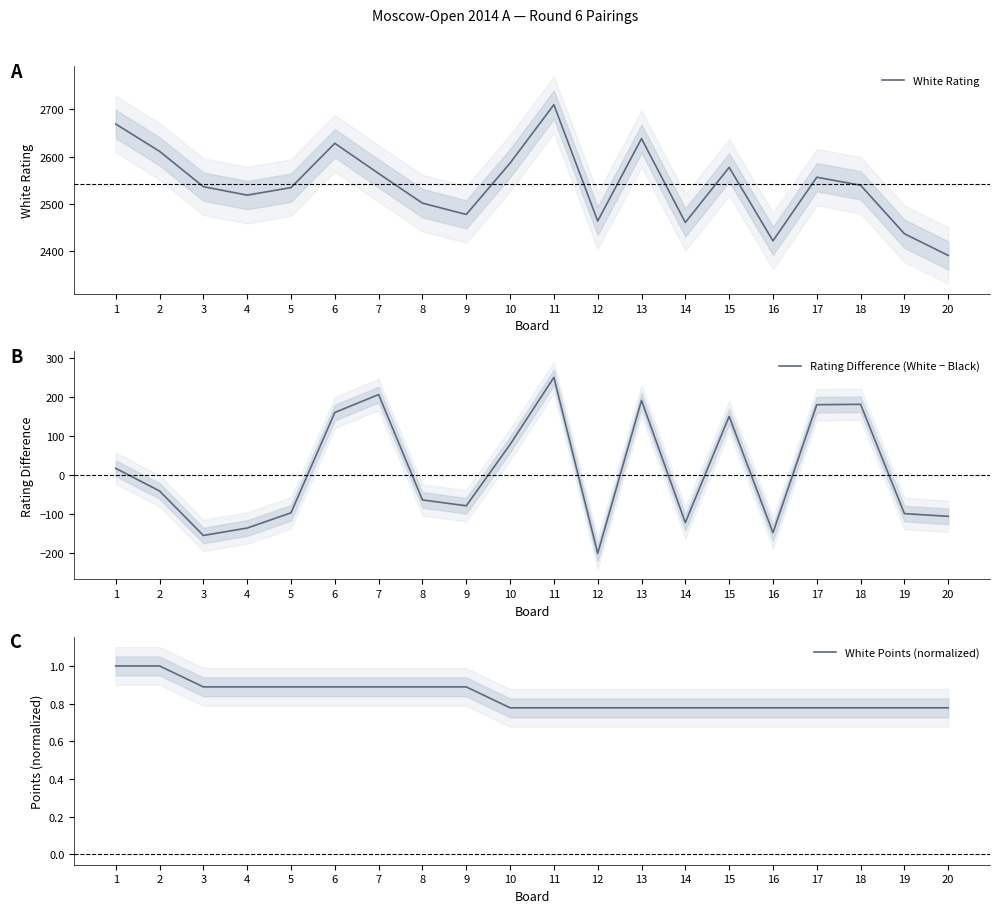

How many times do Rating Difference (White − Black) and White Points (normalized) cross each other?

11